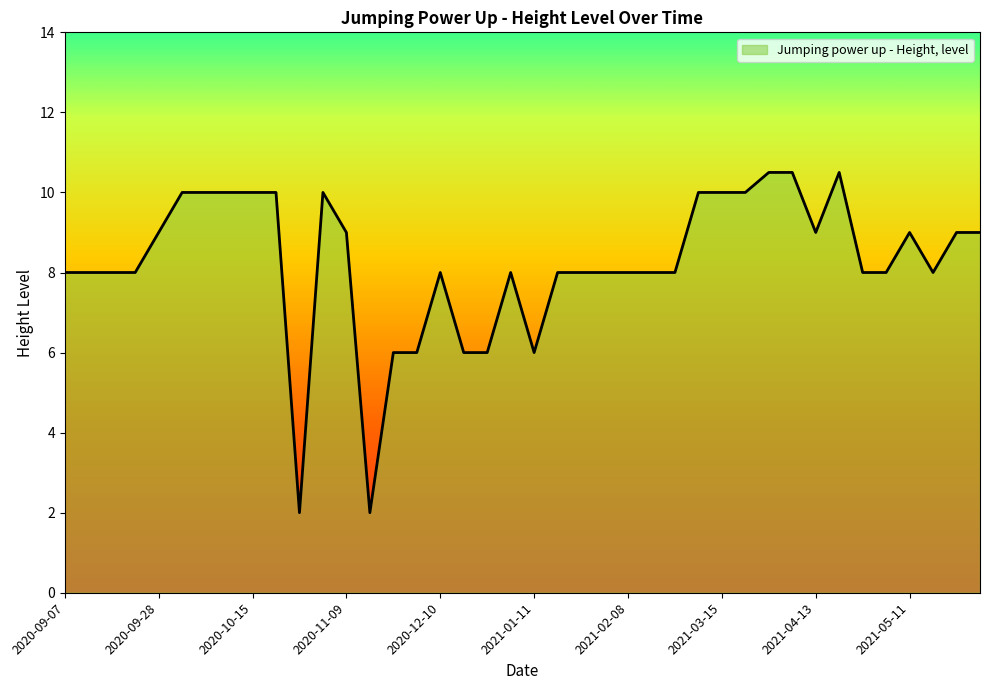

True or false: there are more than 2 points higher than both neighbors.

True